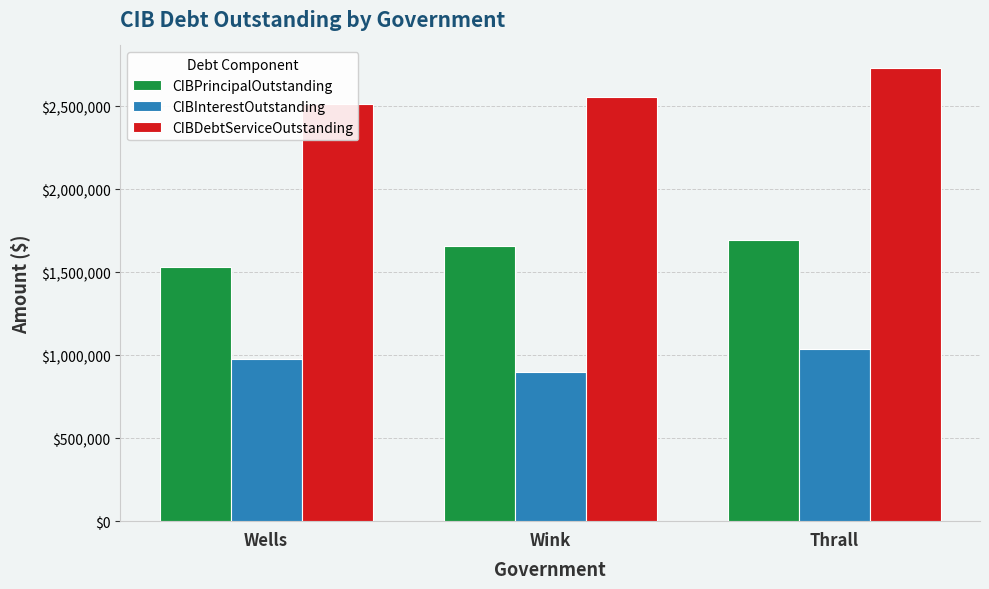

Which series changed the most between Wink and Thrall?

CIBDebtServiceOutstanding